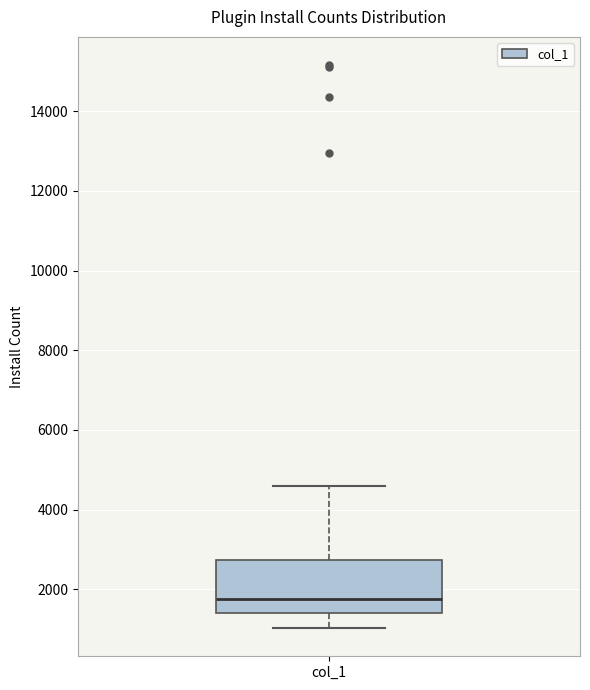

Read this box plot against the y-axis: the position of the median line, the range covered by the box, and the ends of both whiskers. The values are not printed on the chart, so give them approximately, as read against the axis.

median 1800, box 1400 to 2800, whiskers 1000 to 4600